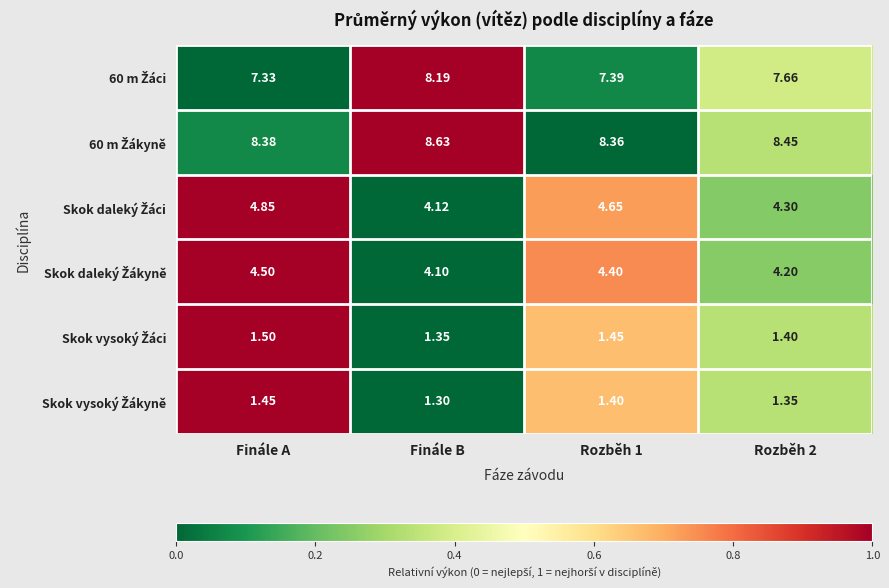

At which category is the sum across all series the highest?

Finále A